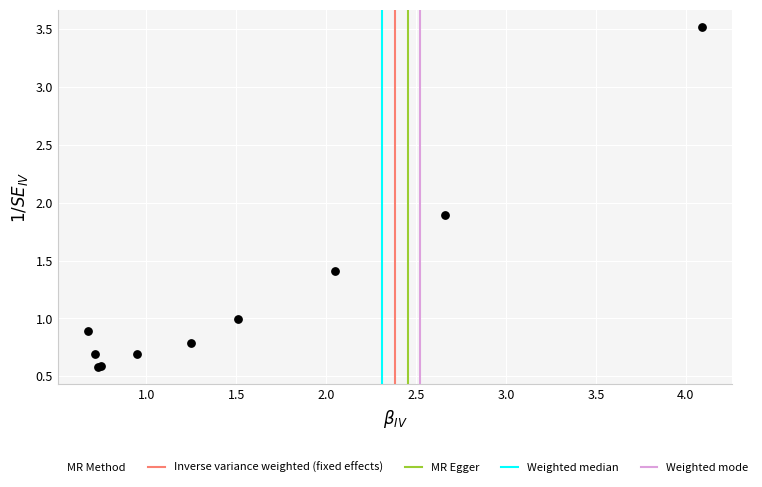

What Y value in the scatter plot is closest to 2?

1.9